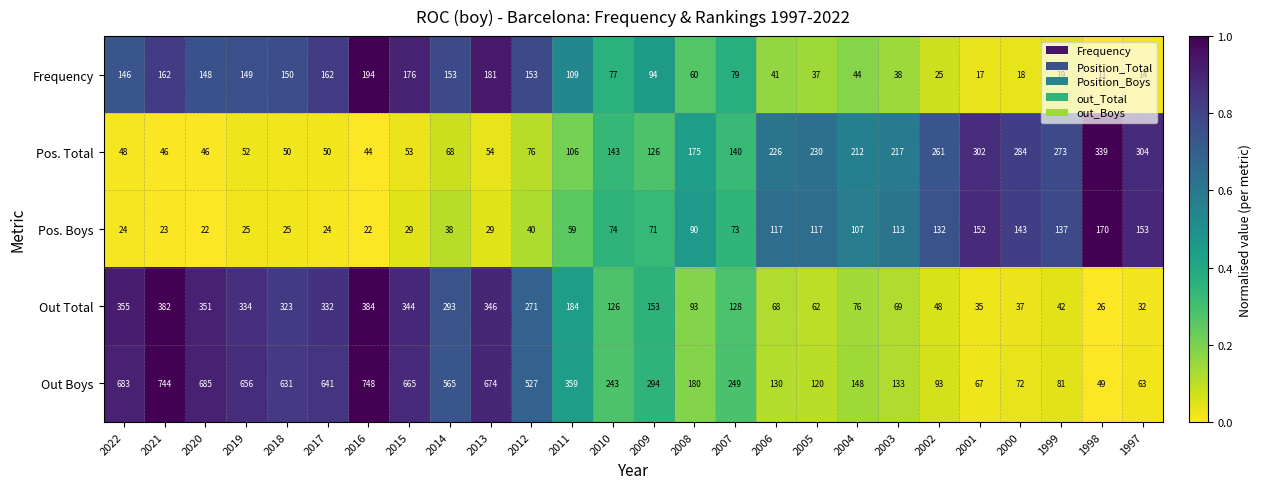

What is the average value of the Pos. Total series?

151